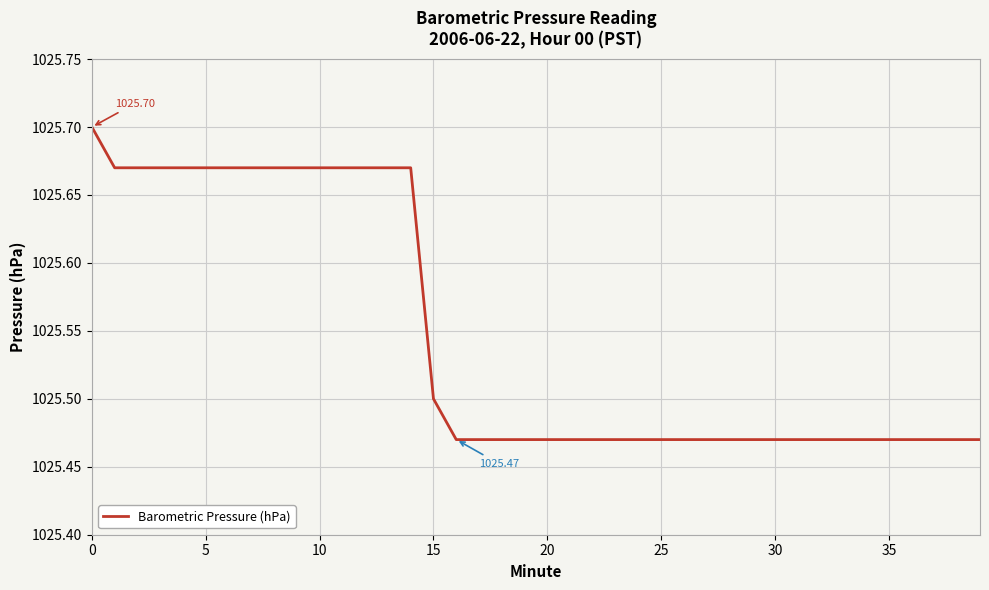

How many values are between 1025 and 1026?

40